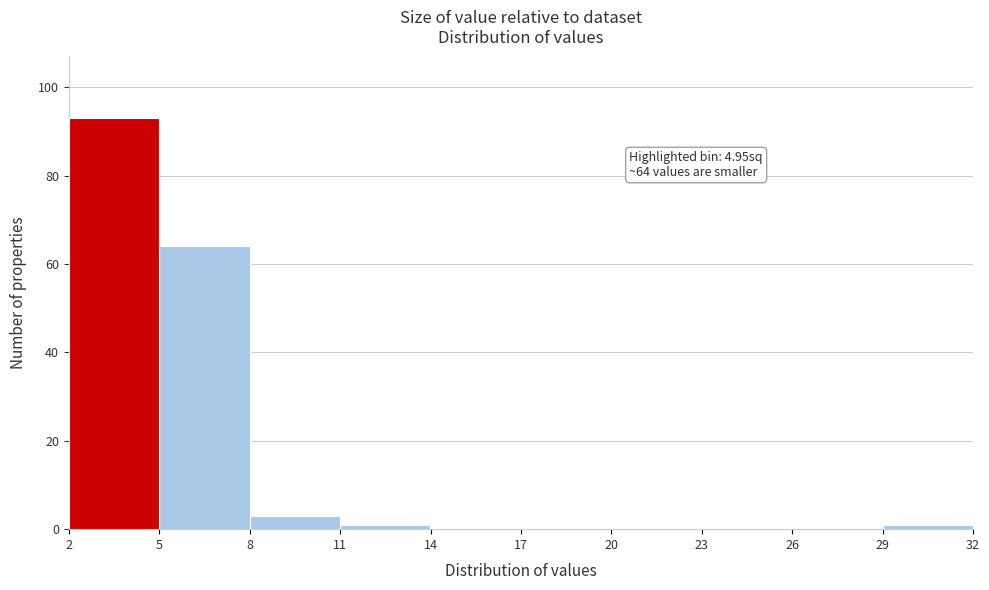

Which range on the x-axis has the tallest bar?

2 to 5